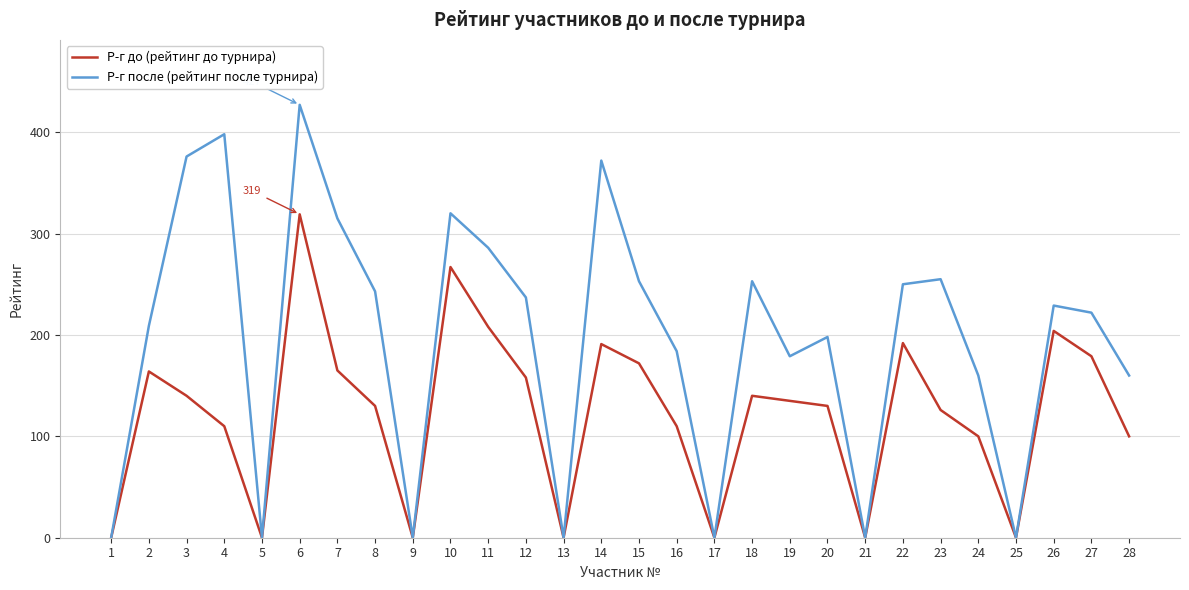

What is the spread (max minus min) of values at 16?

74